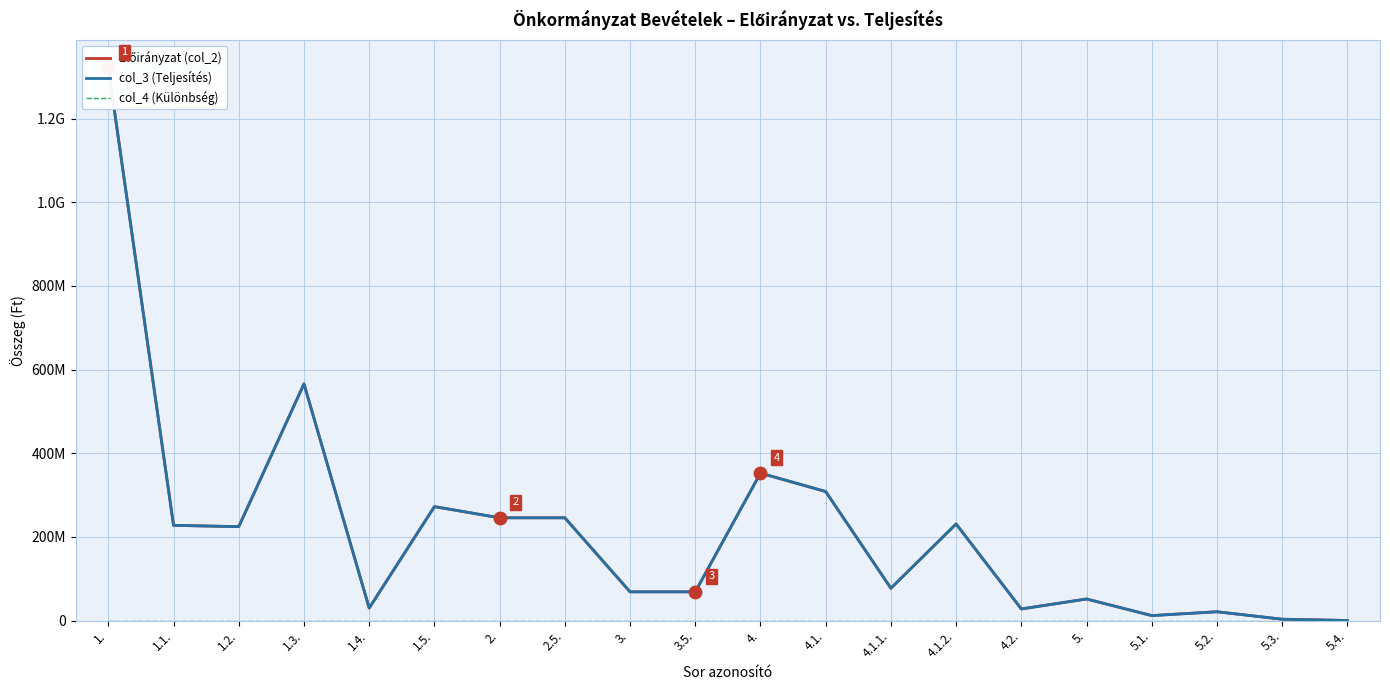

At 5.4., list the series in order from smallest to largest.

col_4 (Különbség), Előirányzat (col_2), col_3 (Teljesítés)